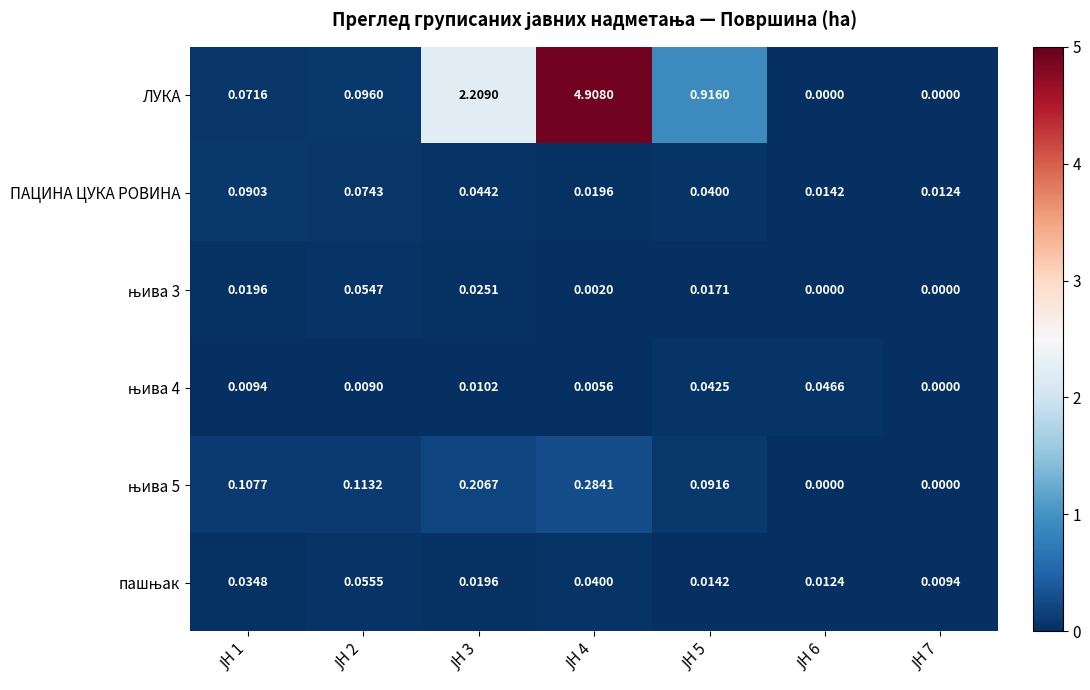

Which series has the widest spread of values?

ЛУКА